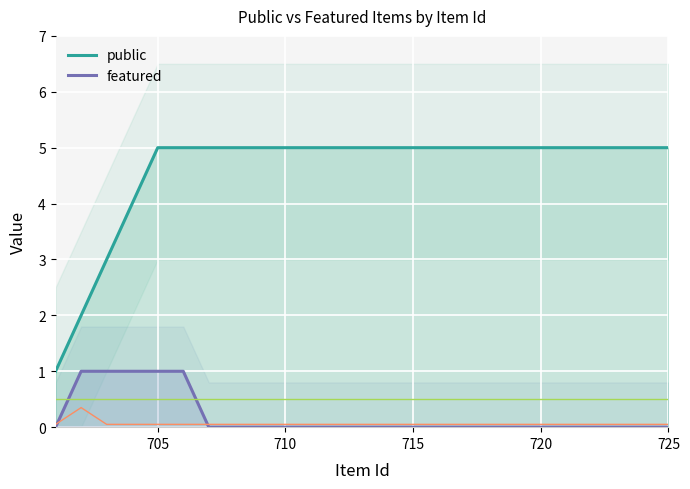

What are all the series names shown in the legend?

public, featured